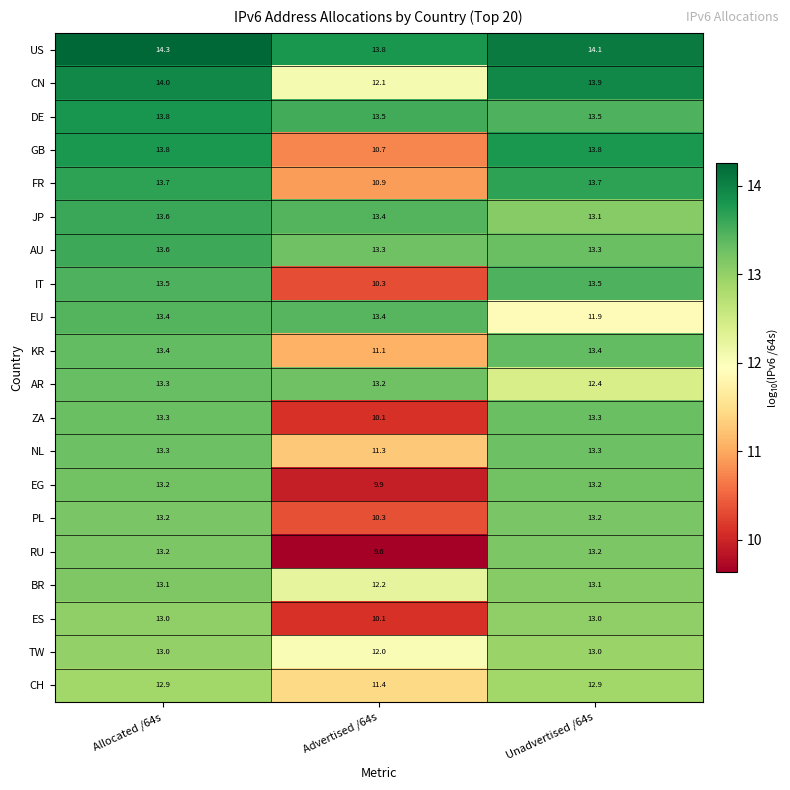

Is it true that CN equals 12.1 at Advertised /64s?

True